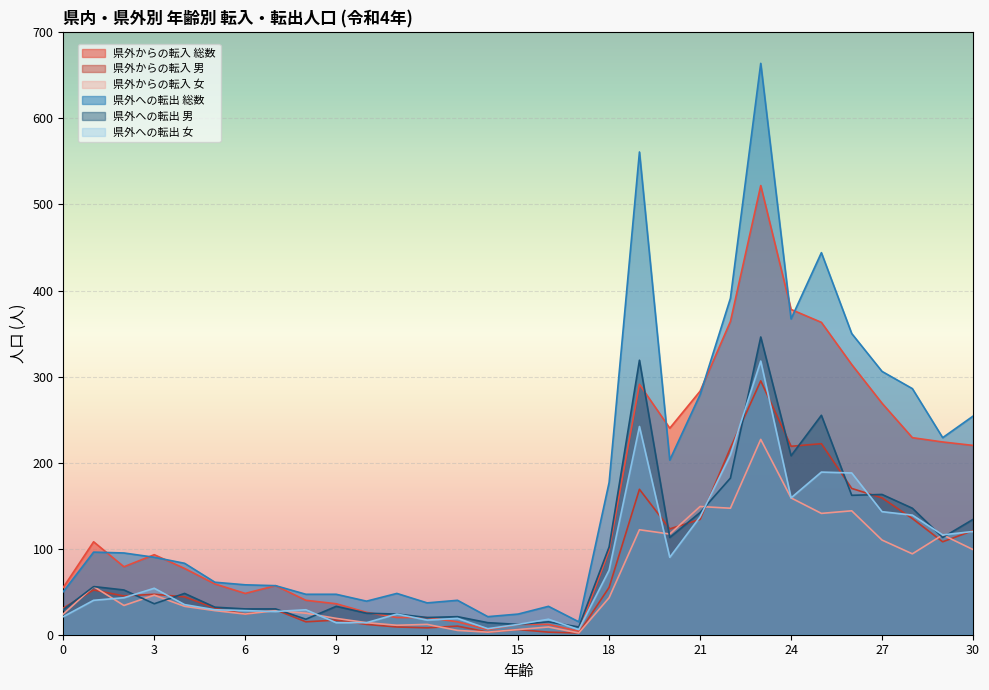

The value of 県外への転出 女 at 28 is 227. True or false?

False